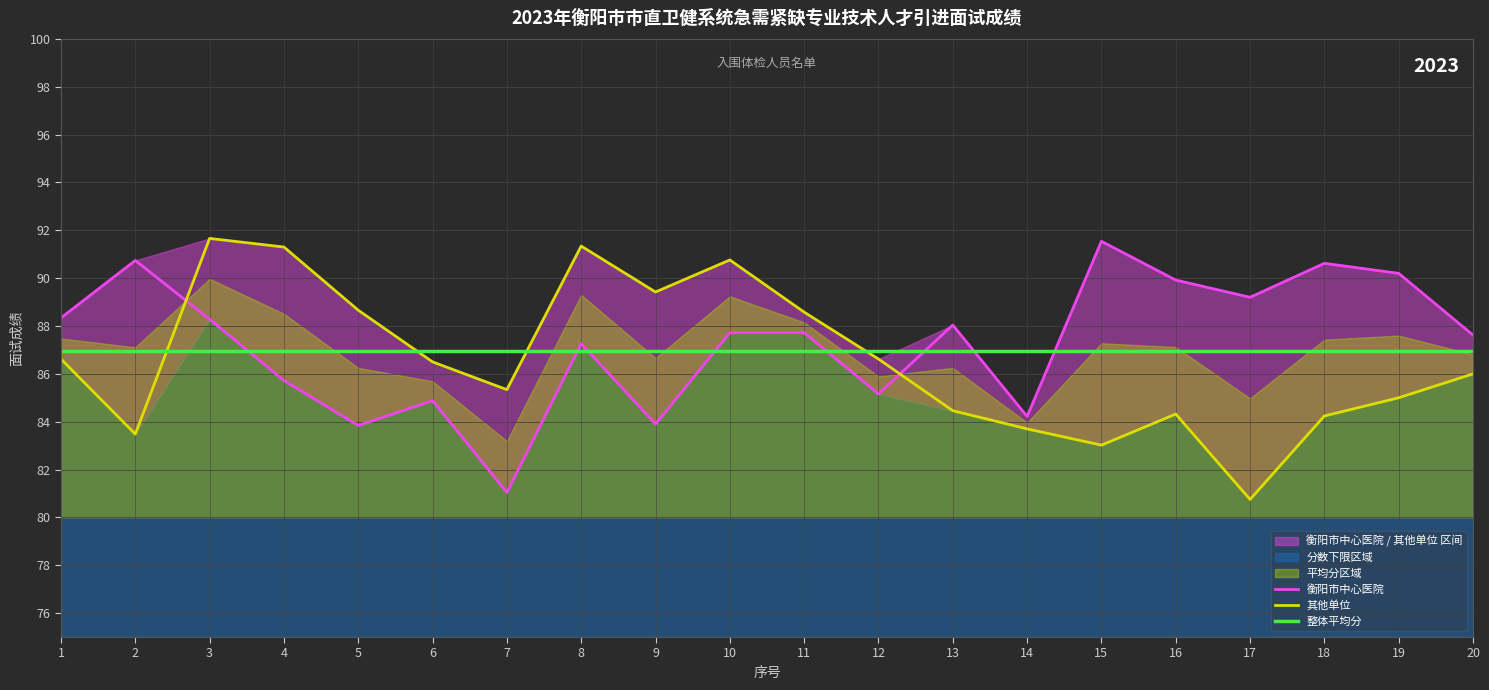

Which has a higher value, 11 or 20?

11